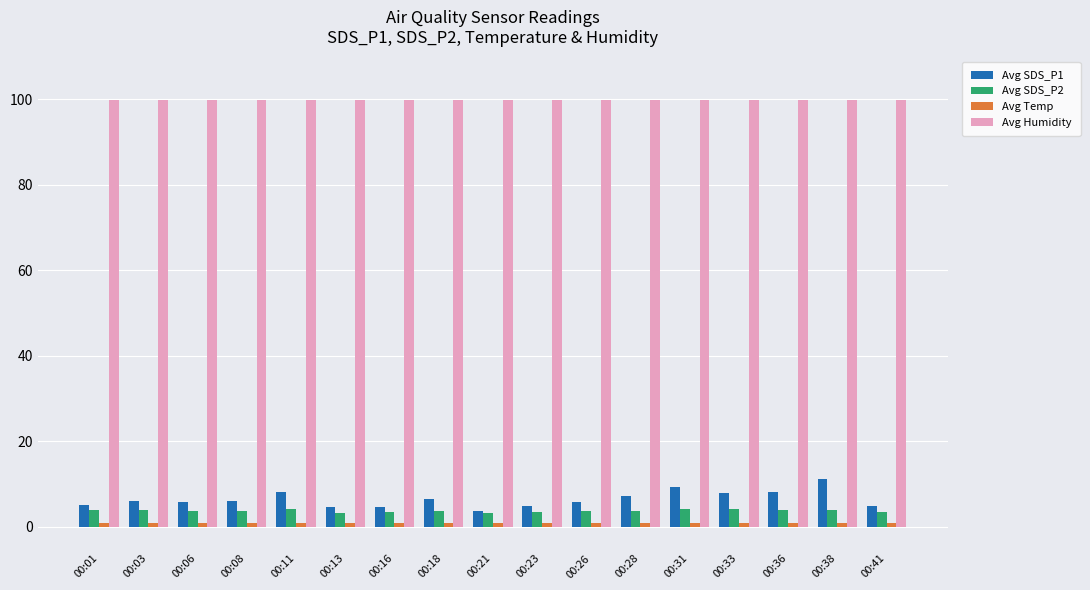

Which series has the largest range (max minus min)?

Avg SDS_P1